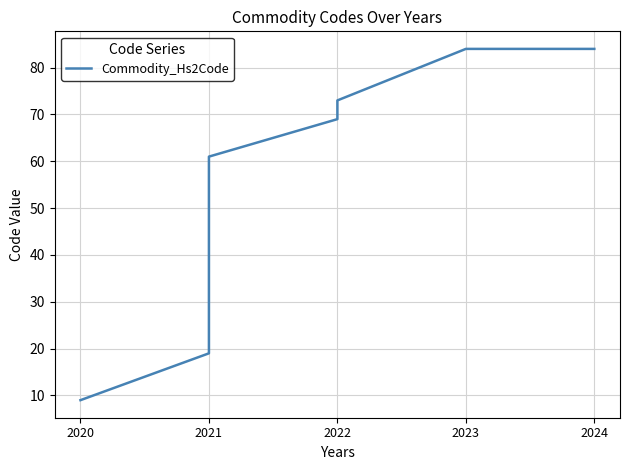

The value at 2021 is 61. True or false?

True